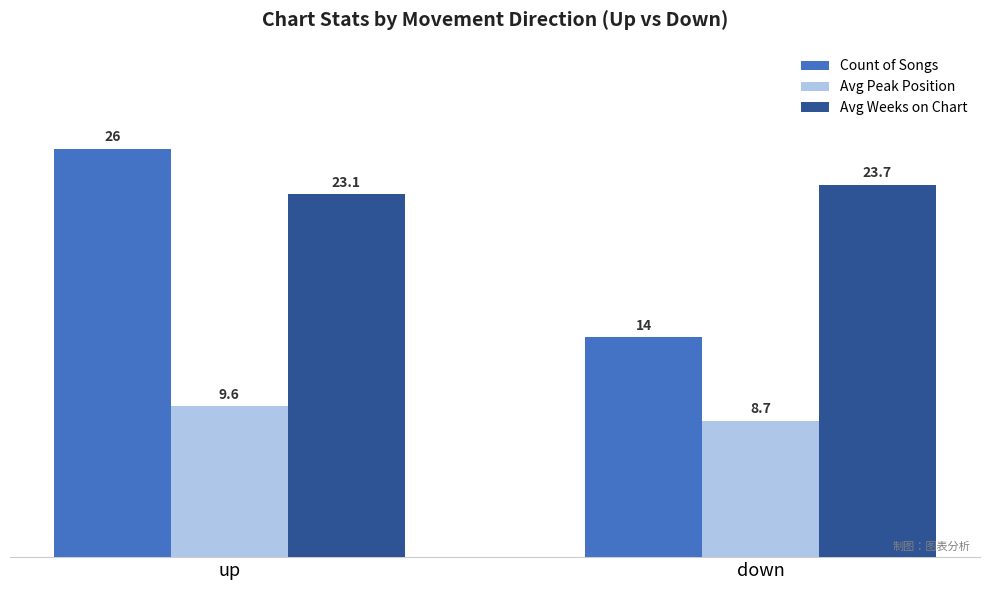

Rank the series by their average value, from lowest to highest.

Avg Peak Position, Count of Songs, Avg Weeks on Chart